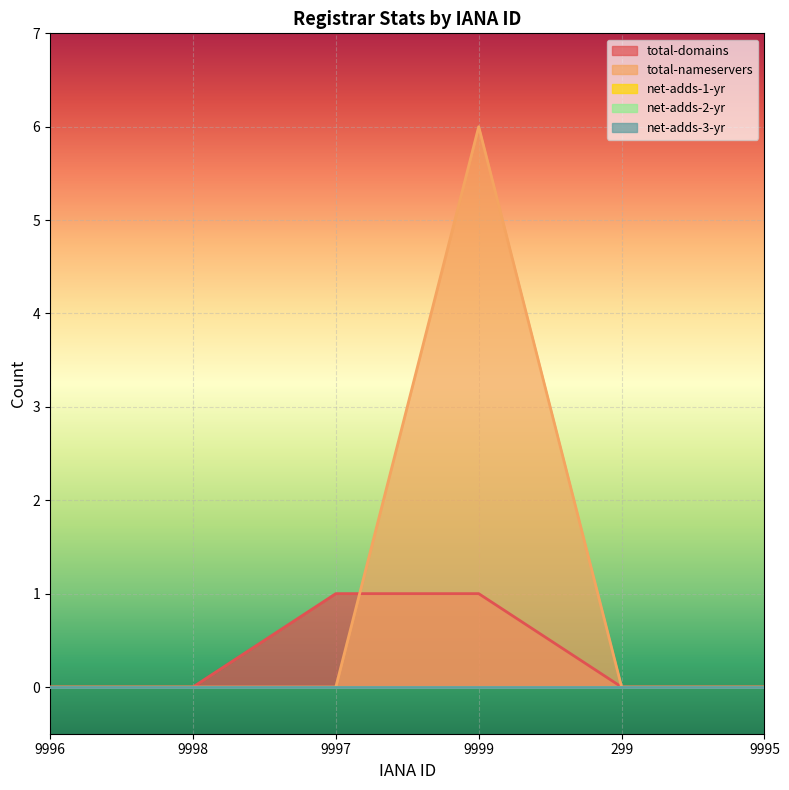

Is it true that net-adds-2-yr equals 0 at 9996?

True